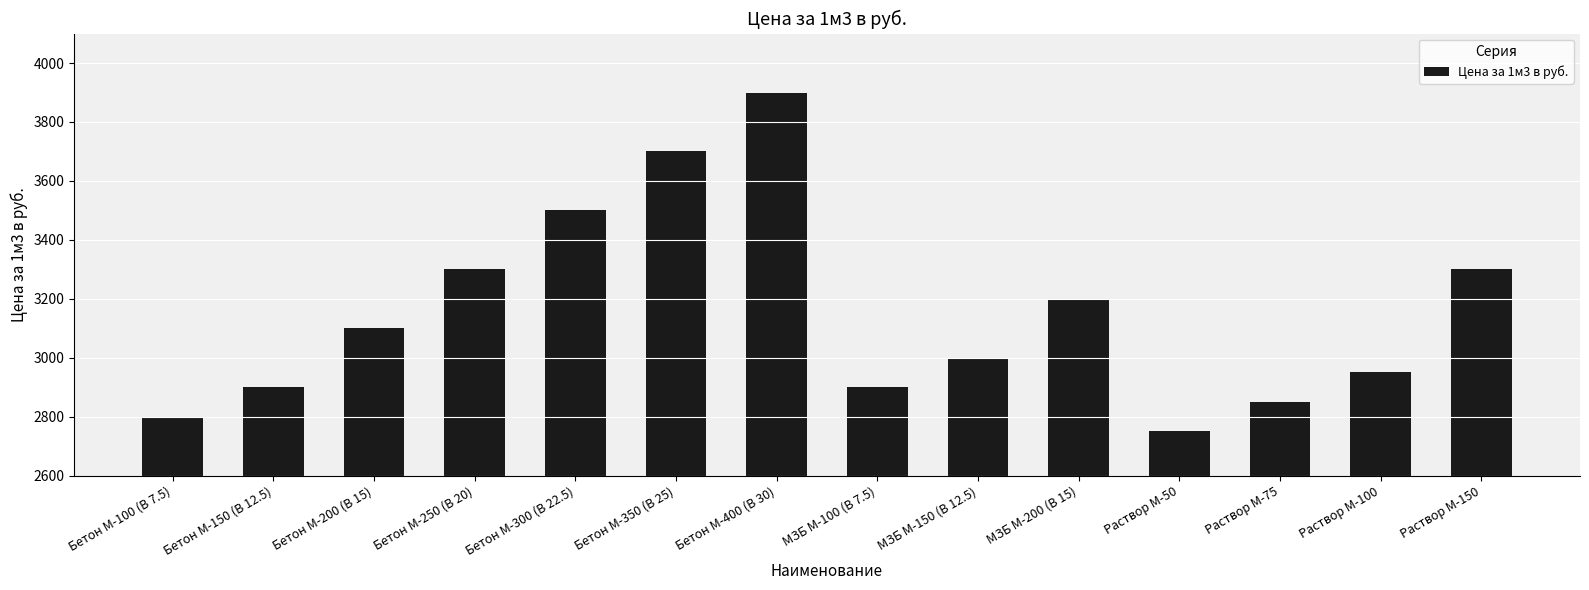

What is the value of the 10th bar from the left?

3200